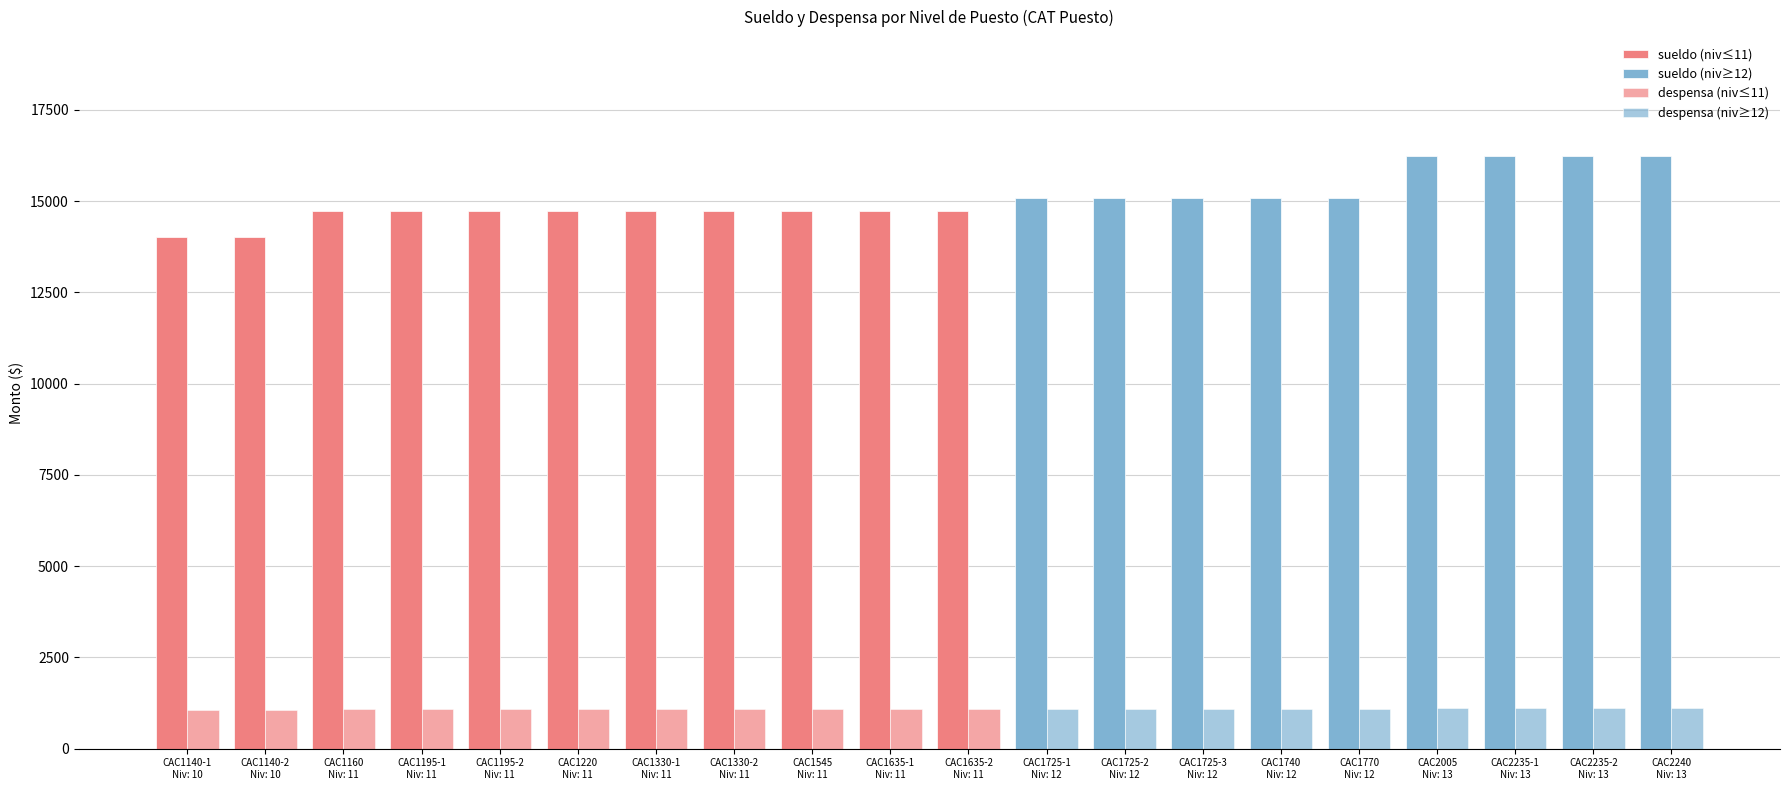

At how many categories does at least one series exceed 1861?

20